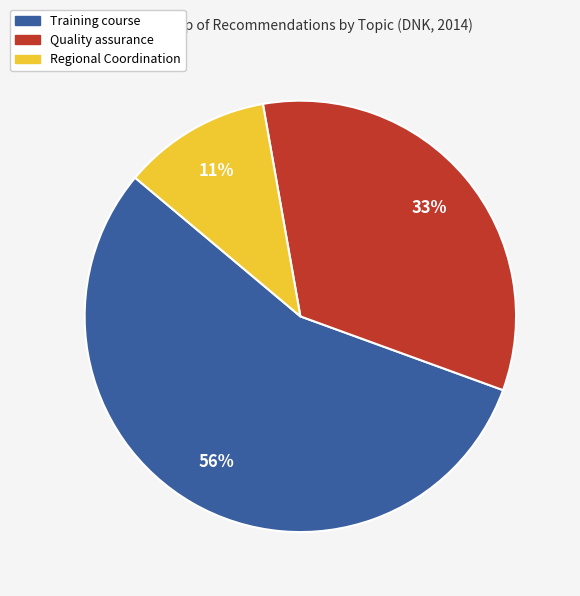

Is the sum of Quality assurance and Regional Coordination greater than half?

No